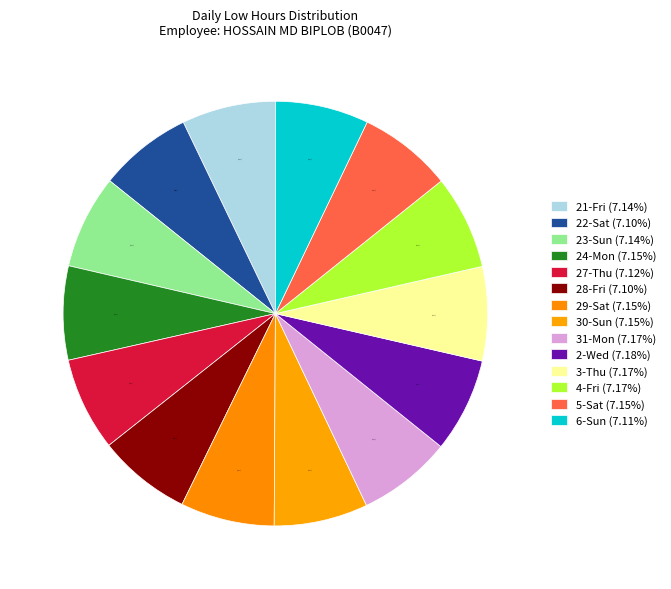

Count the number of slices in the pie.

14